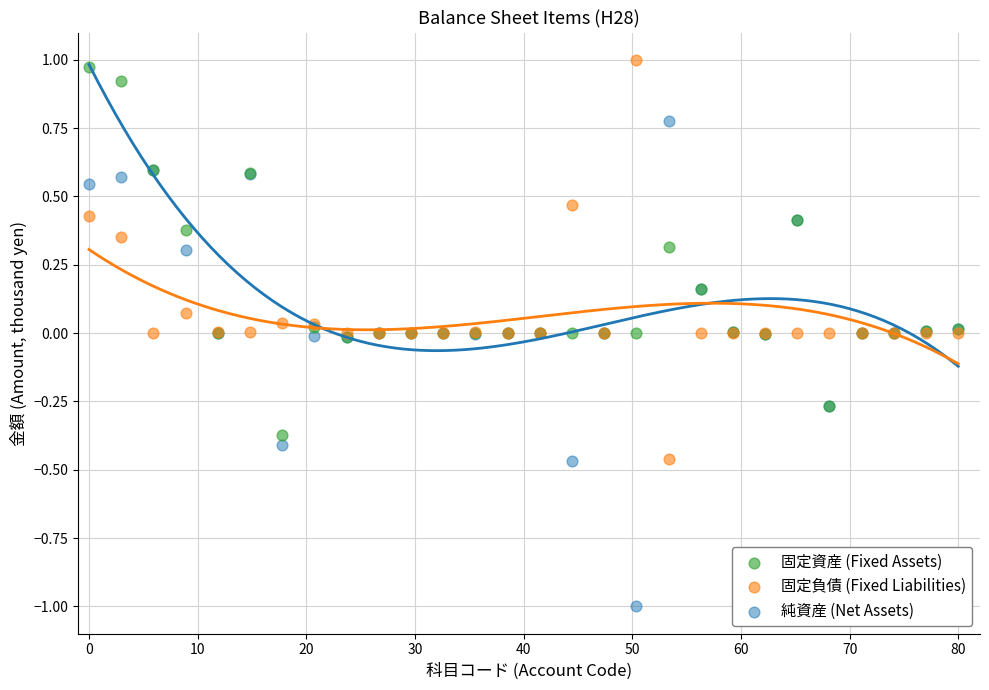

What is the X range (max minus min) for the scatter plot?

80.0